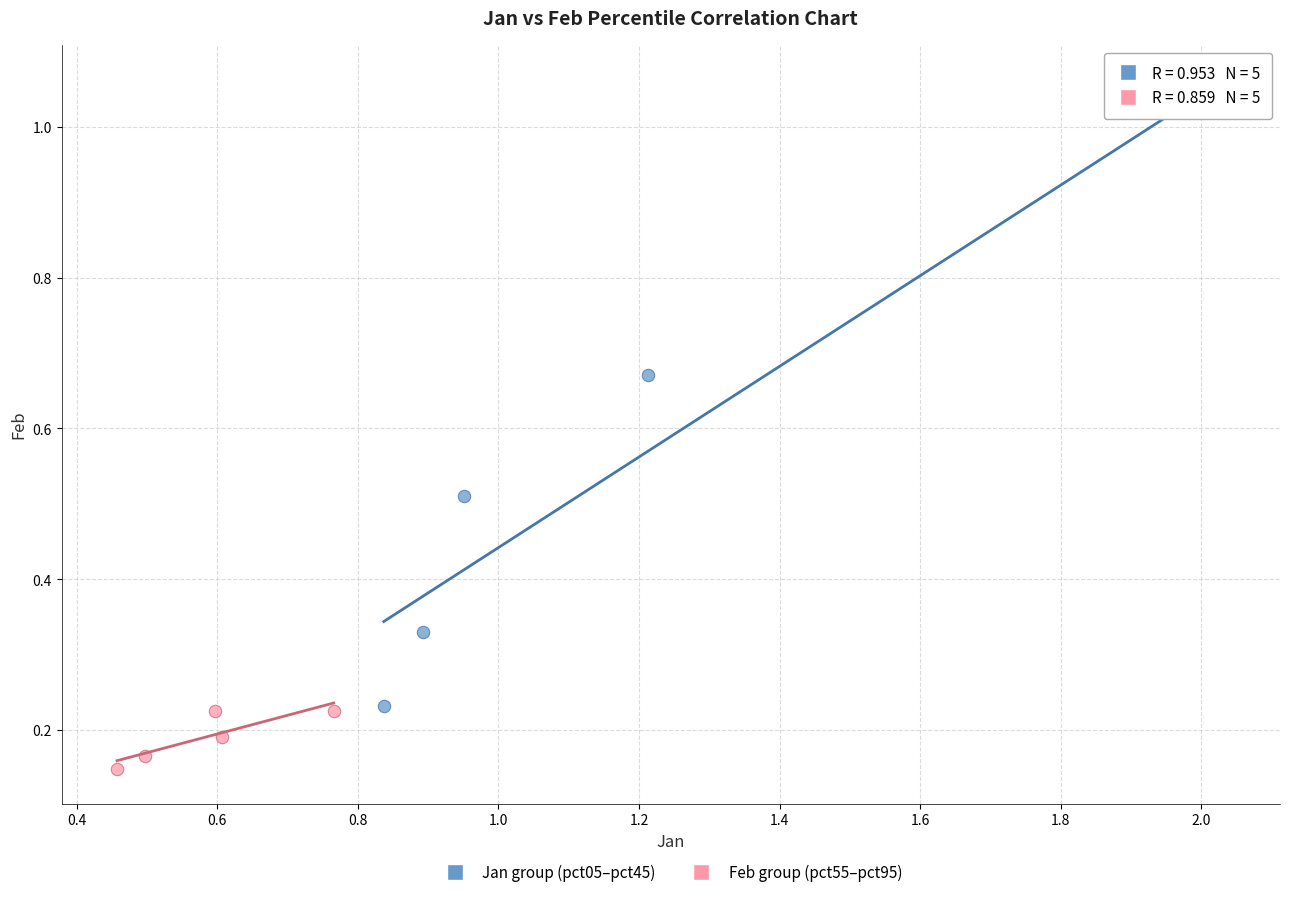

Which series has the widest spread of Y values?

Jan group (pct05–pct45)